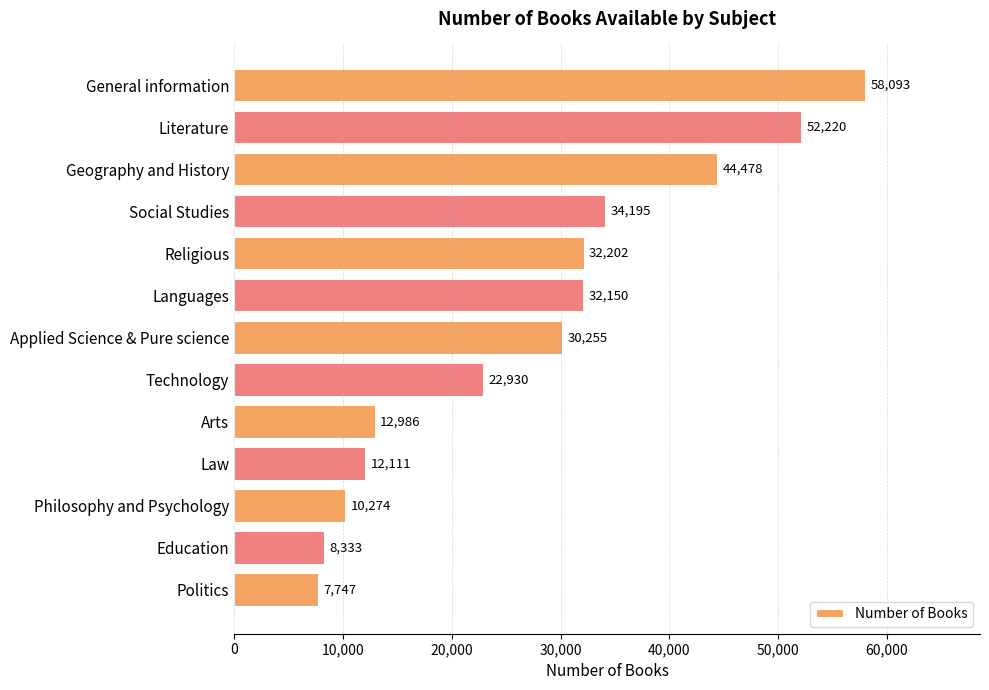

What is the value of the 12th bar from the top?

8333